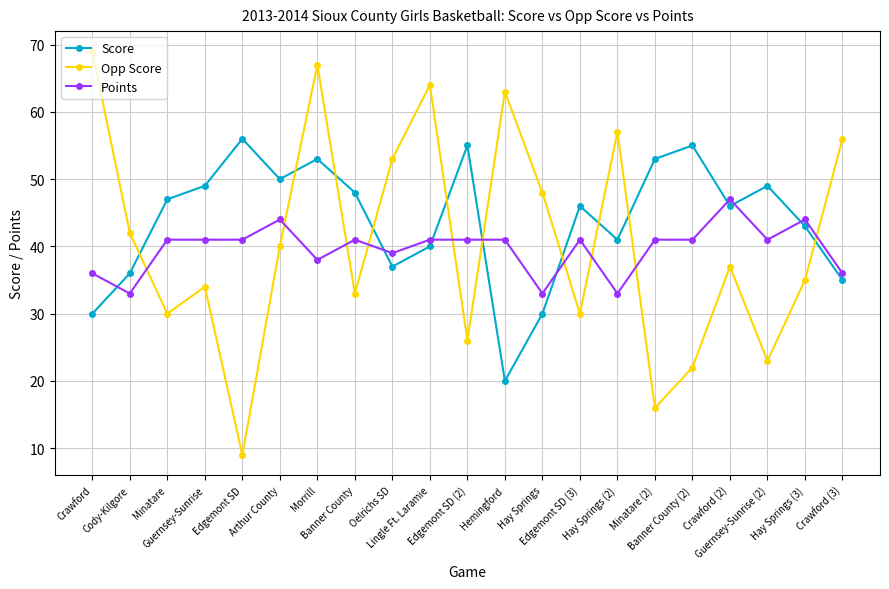

What is the difference between the second highest and second lowest values in the Points series?

11